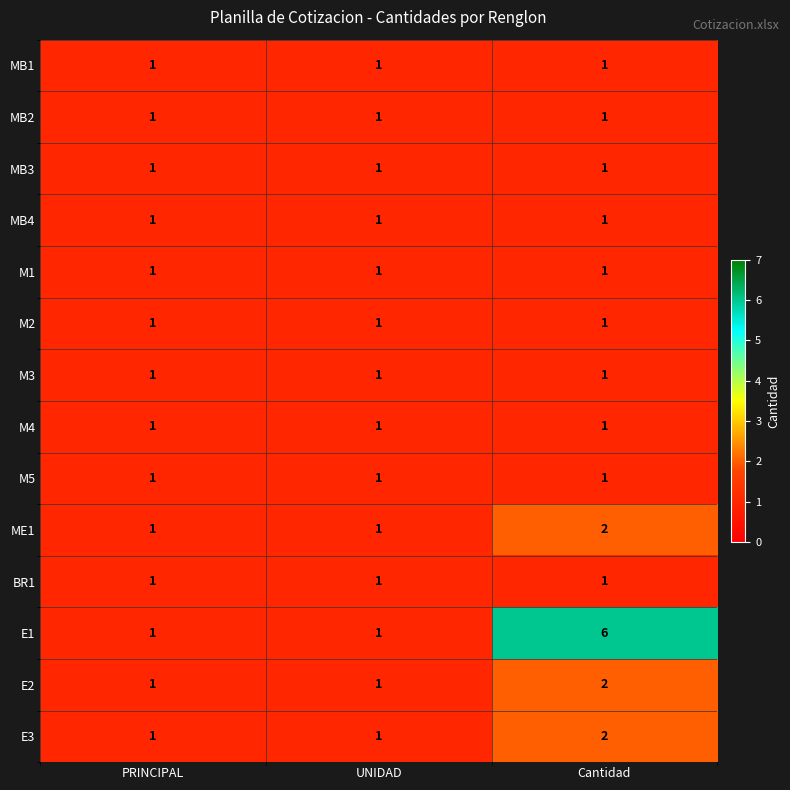

True or false: M5 has a value of 2 at Cantidad.

False